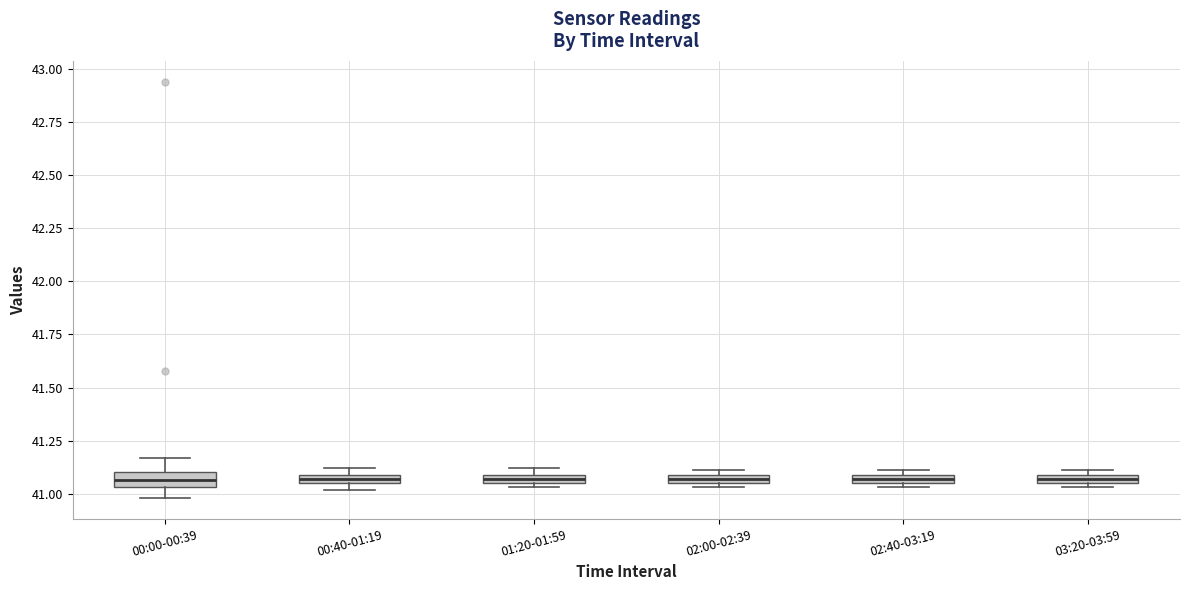

Where is the lower edge of the box for 03:20-03:59 on the y-axis? The values are not printed on the chart, so give them approximately, as read against the axis.

41.05